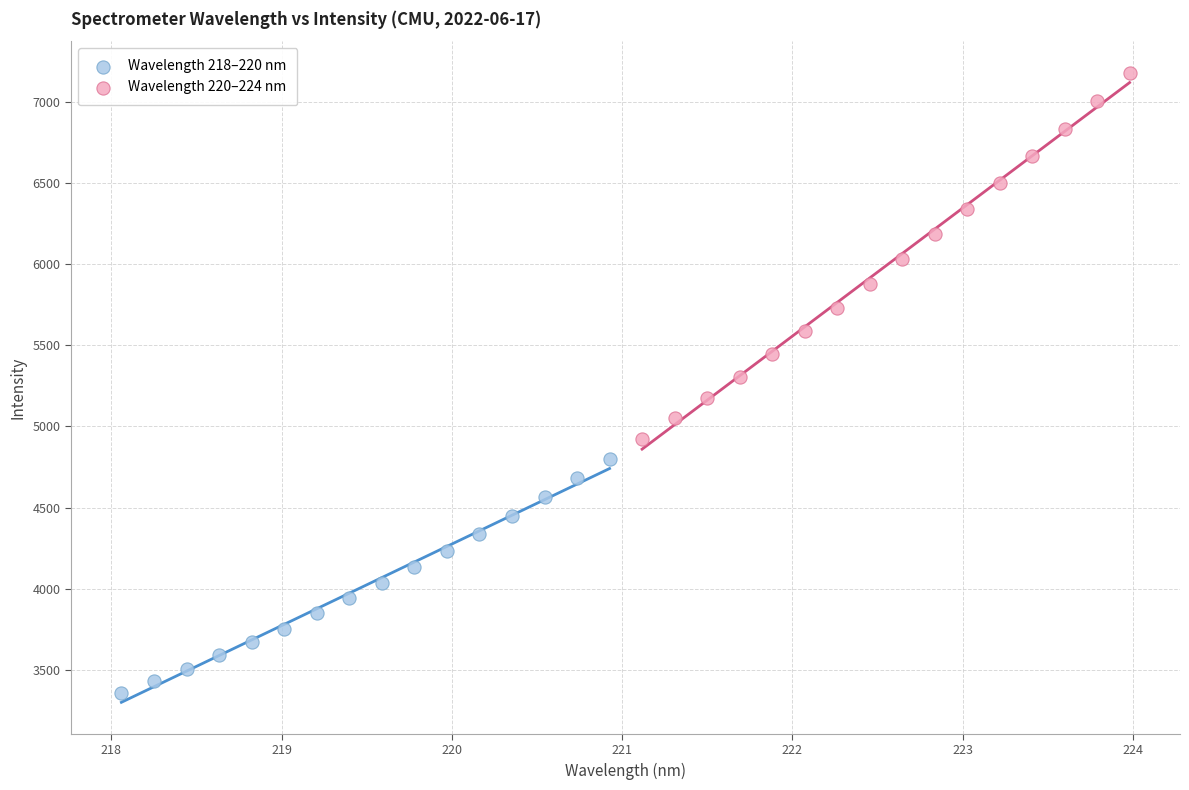

Which series has the largest Y range (max minus min)?

Wavelength 220–224 nm